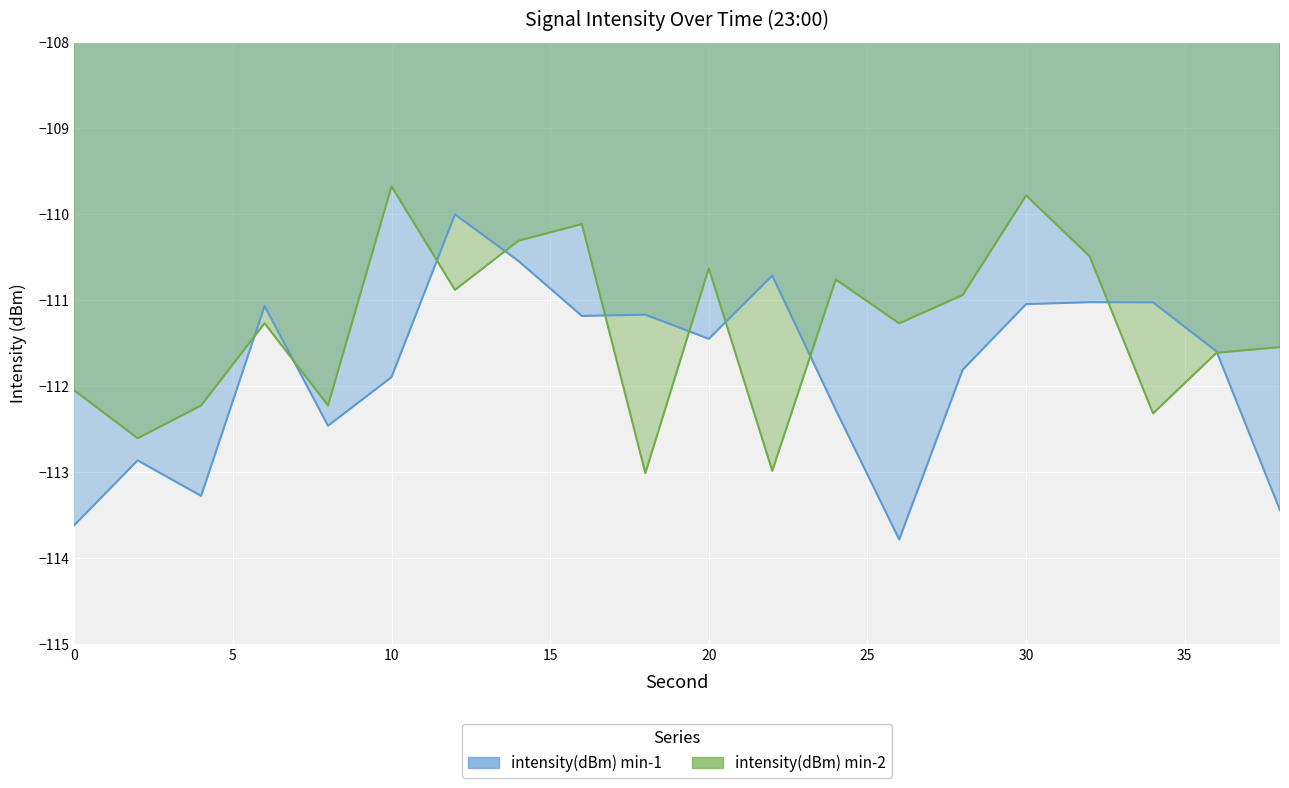

What is the minimum value shown in the chart?

-113.8